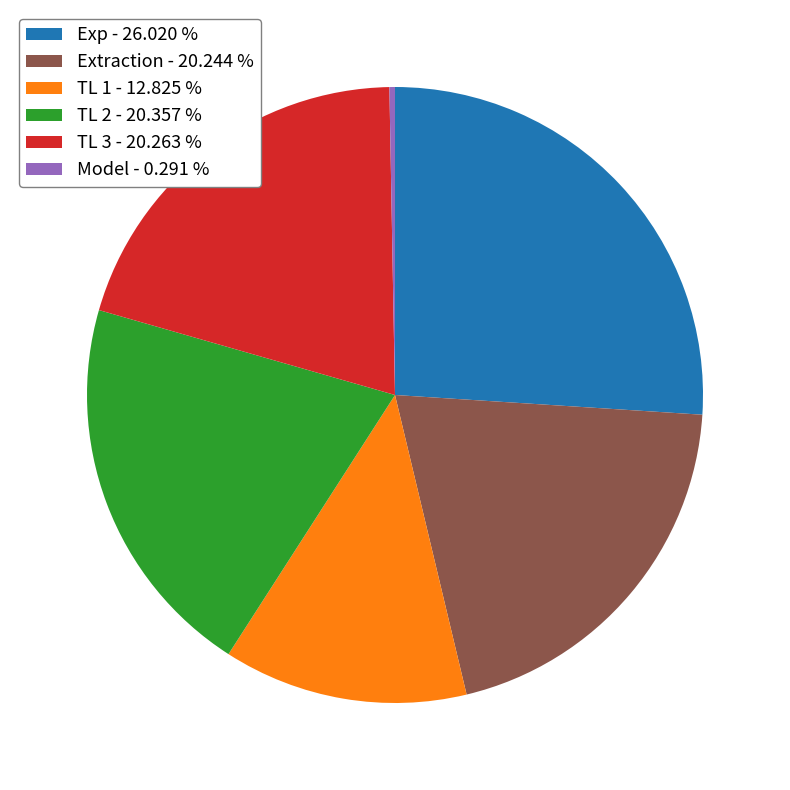

Do Model and Extraction together represent more than half of the pie?

No